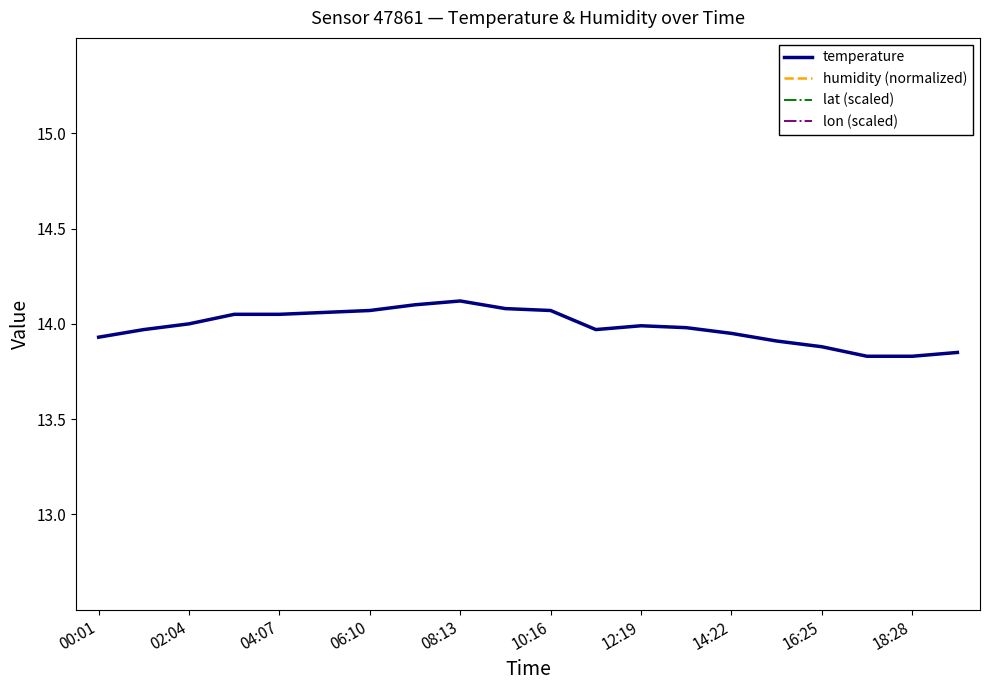

Which series has the largest range (max minus min)?

temperature